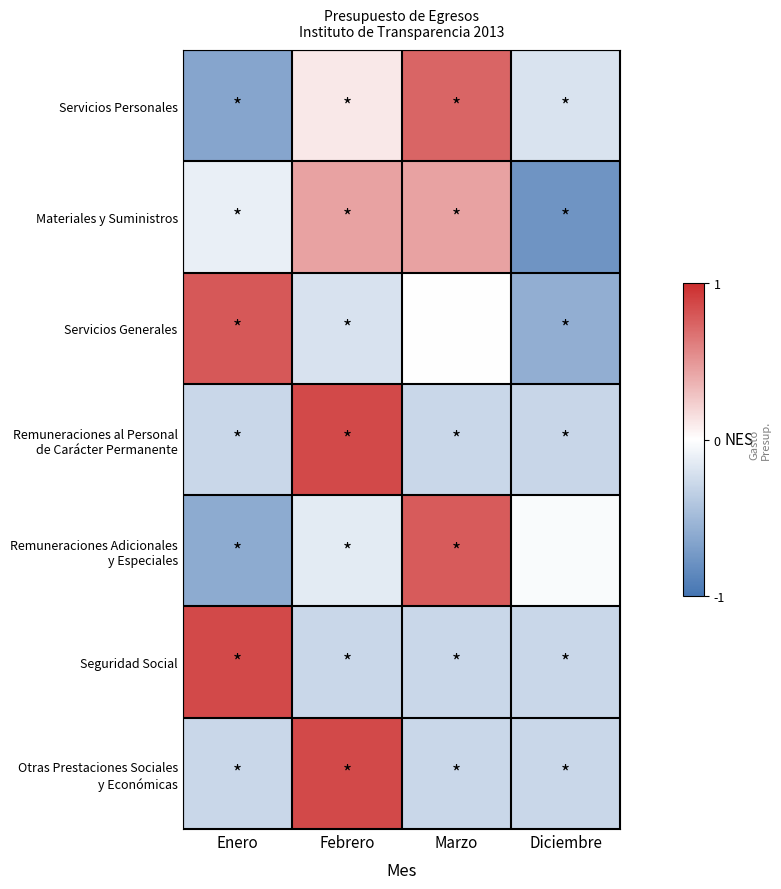

How many distinct data groups are displayed?

7